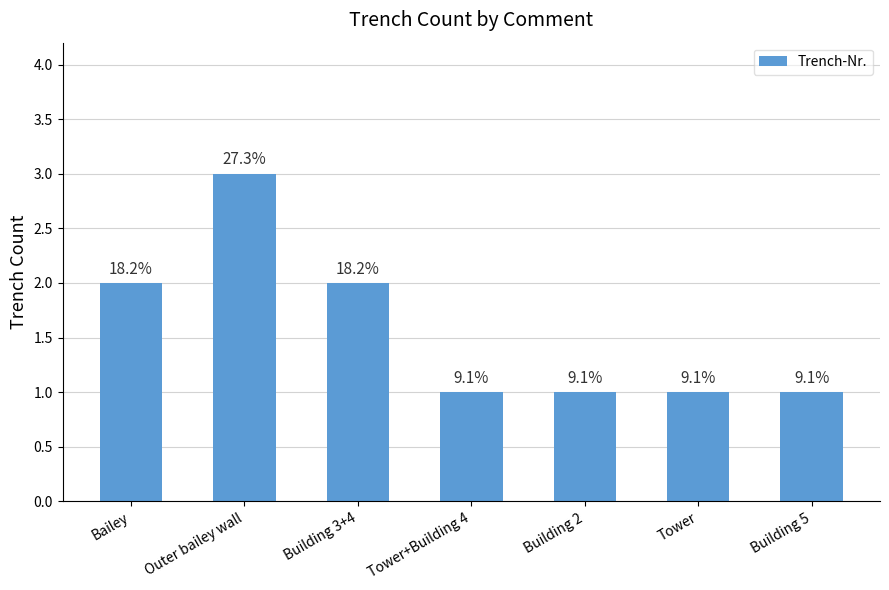

How many bars are there in total?

7